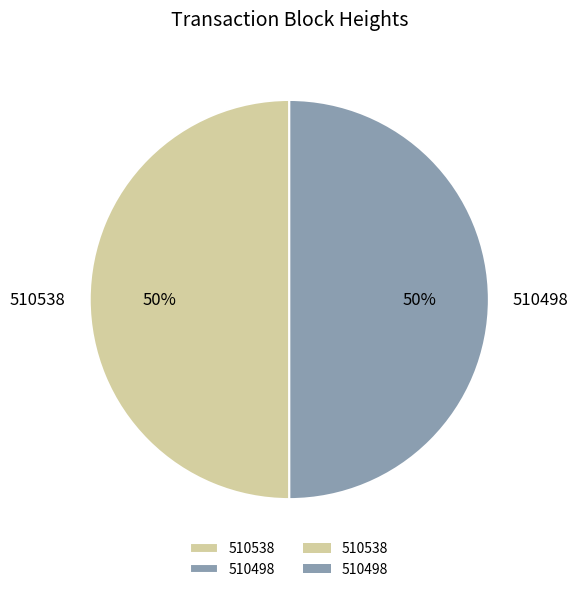

To the nearest percent, what percentage of the pie is 510538?

50%